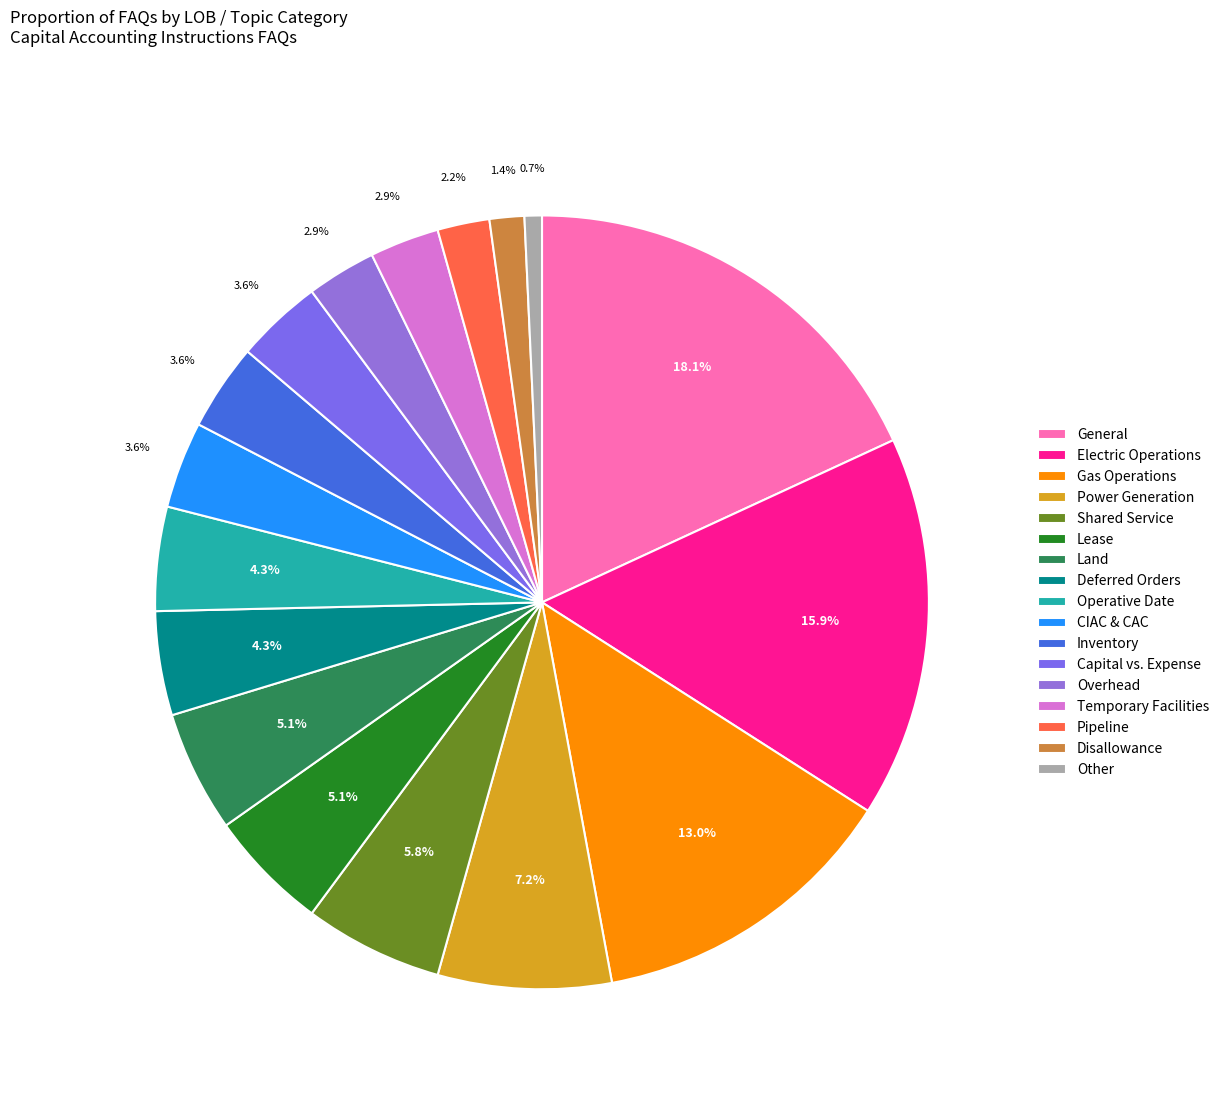

Approximately how many times larger is the value at Deferred Orders compared to Shared Service?

0.8